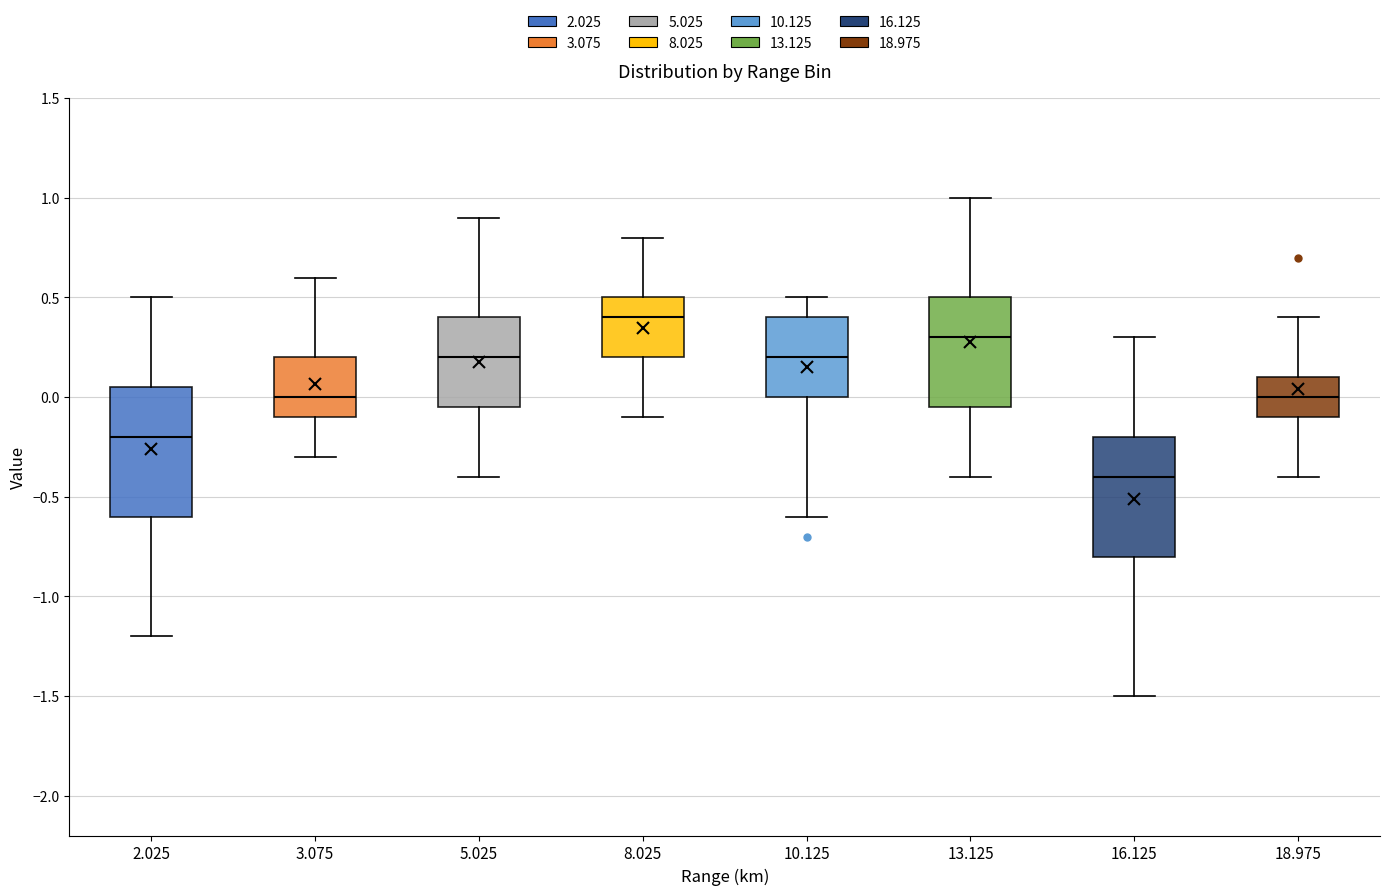

Reading left to right, read every box against the y-axis: the position of its median line, the range the box covers, and the ends of its whiskers. The values are not printed on the chart, so give them approximately, as read against the axis.

2.025: median -0.20, box -0.60 to 0.05, whiskers -1.20 to 0.50
3.075: median 0.00, box -0.10 to 0.20, whiskers -0.30 to 0.60
5.025: median 0.20, box -0.05 to 0.40, whiskers -0.40 to 0.90
8.025: median 0.40, box 0.20 to 0.50, whiskers -0.10 to 0.80
10.125: median 0.20, box 0.00 to 0.40, whiskers -0.60 to 0.50
13.125: median 0.30, box -0.05 to 0.50, whiskers -0.40 to 1.00
16.125: median -0.40, box -0.80 to -0.20, whiskers -1.50 to 0.30
18.975: median 0.00, box -0.10 to 0.10, whiskers -0.40 to 0.40